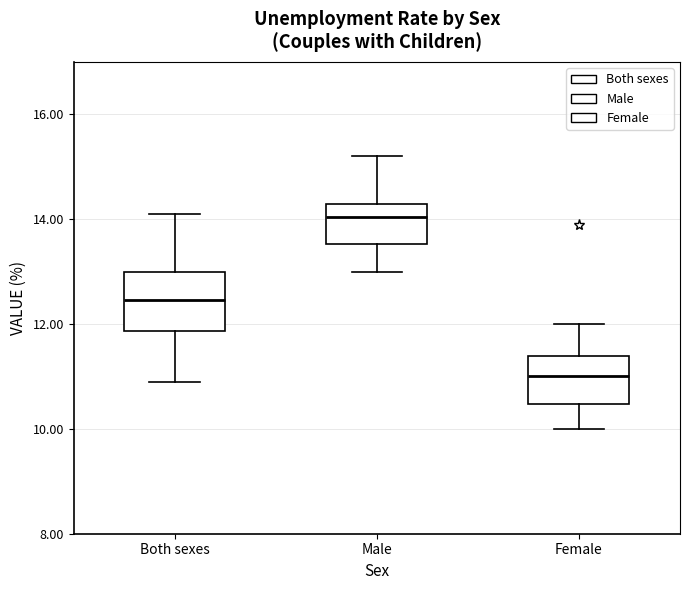

Reading left to right, read every box against the y-axis: the position of its median line, the range the box covers, and the ends of its whiskers. The values are not printed on the chart, so give them approximately, as read against the axis.

Both sexes: median 12.4, box 11.8 to 13.0, whiskers 11.0 to 14.2
Male: median 14.0, box 13.6 to 14.4, whiskers 13.0 to 15.2
Female: median 11.0, box 10.4 to 11.4, whiskers 10.0 to 12.0